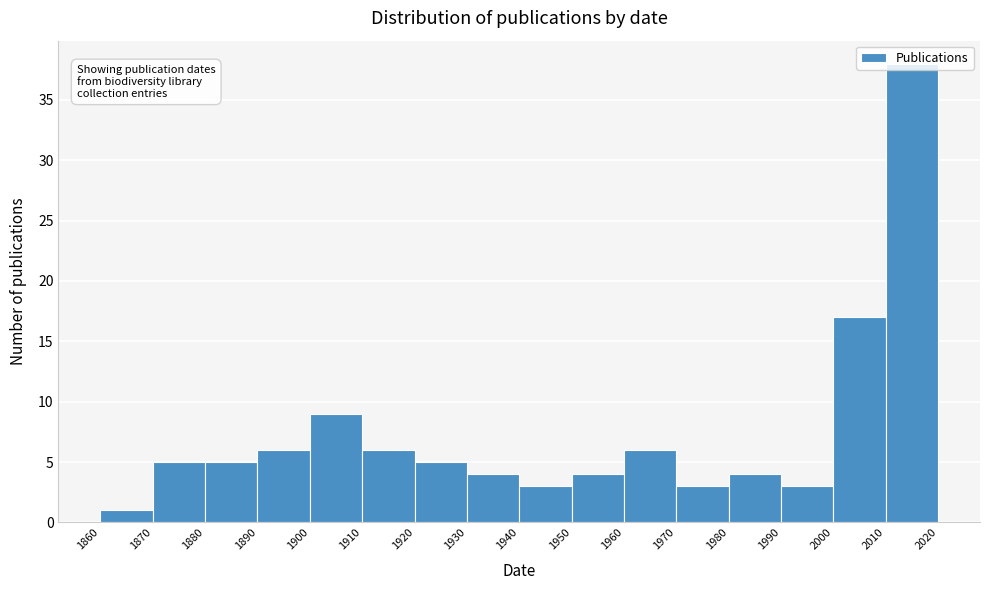

Over which range of the x-axis is the bar tallest?

2010 to 2020